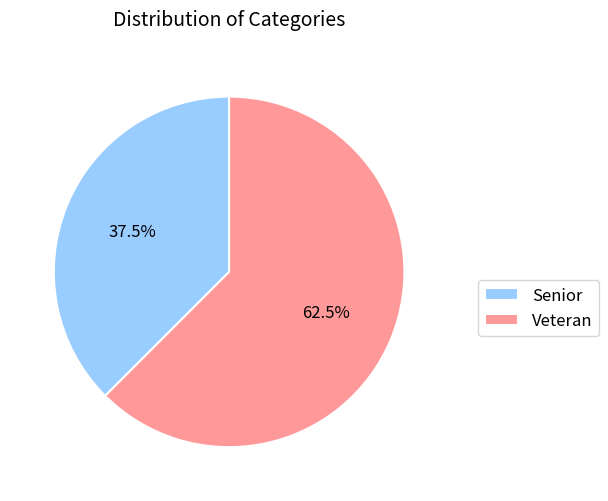

Do Veteran and Senior together represent more than half of the pie?

Yes